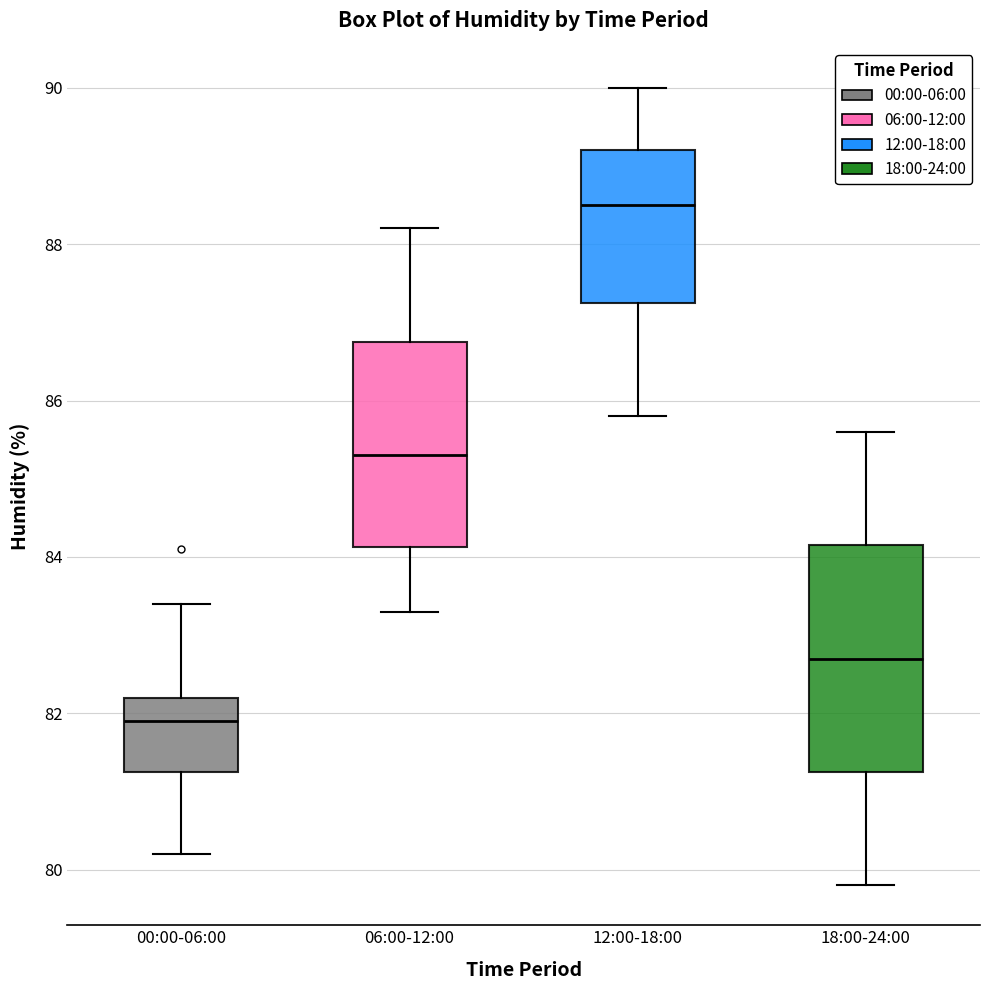

Comparing the boxes themselves (not the whiskers), which one is the tallest?

18:00-24:00